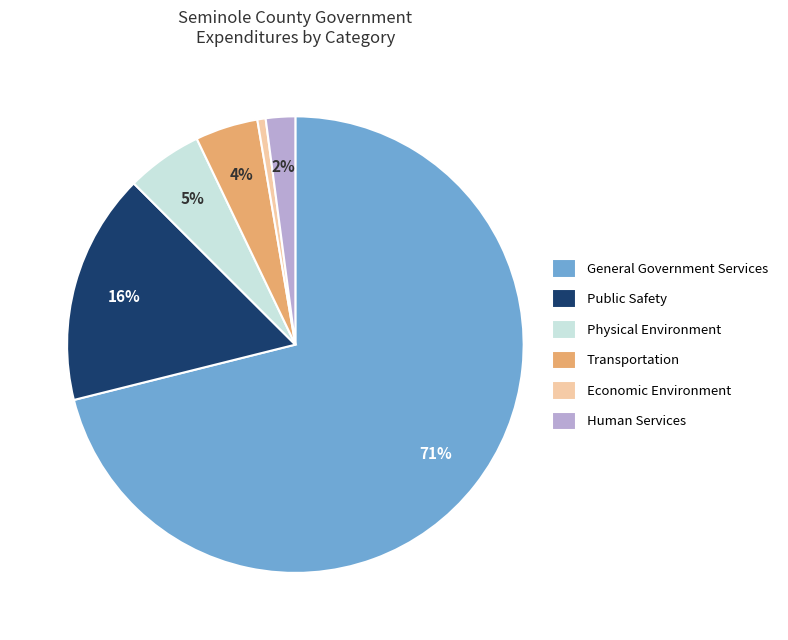

Between Human Services and Economic Environment, which is larger?

Human Services